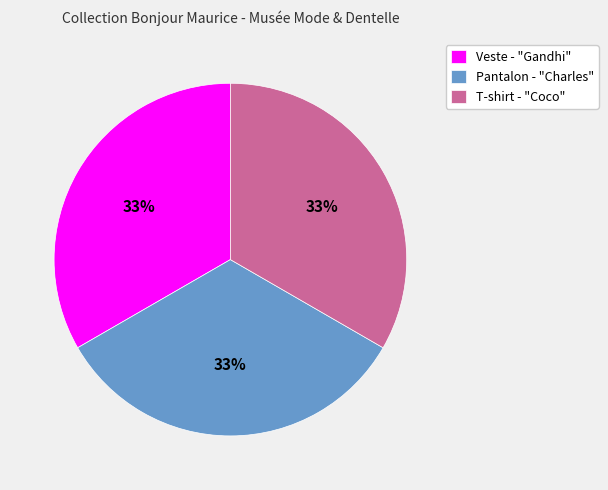

Is T-shirt - "Coco" the majority of the pie?

No